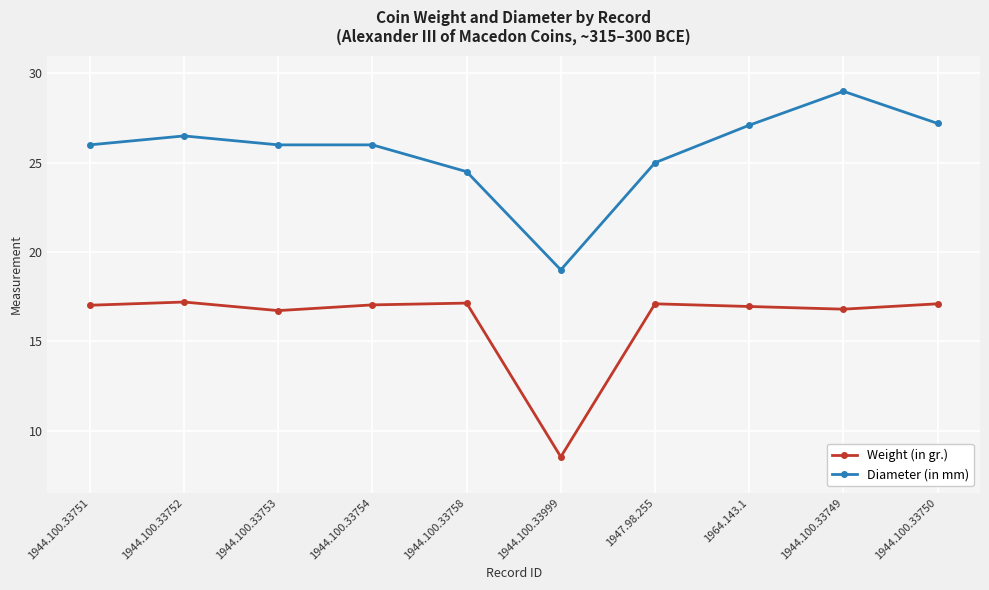

Which series has the largest total across all categories?

Diameter (in mm)